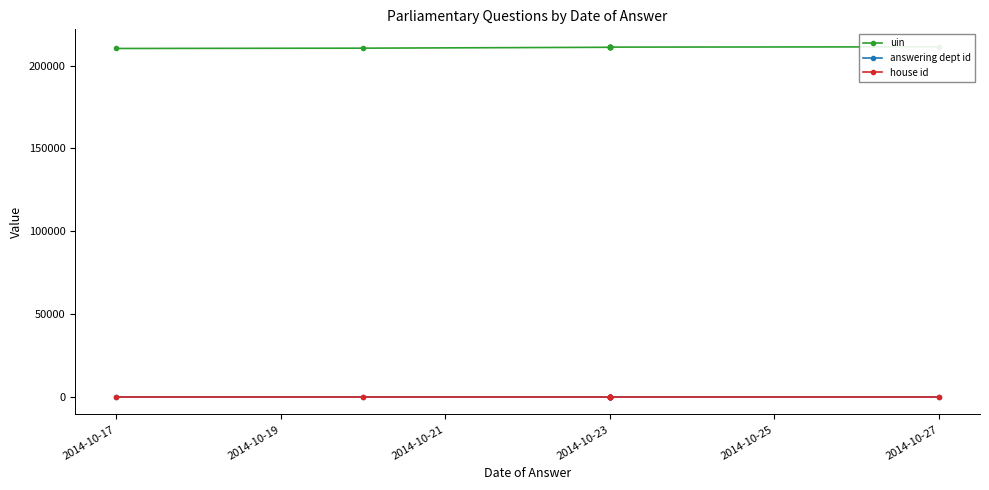

What is the value of the uin point at the 5th from the left?

211050